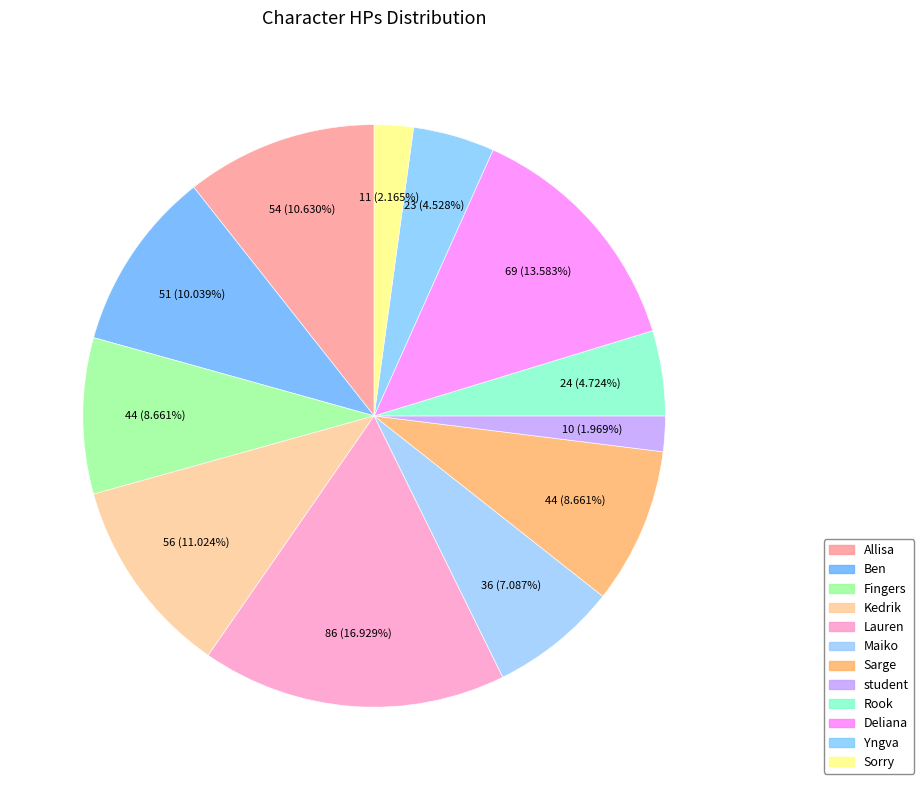

True or false: Kedrik accounts for 11% of the total.

True